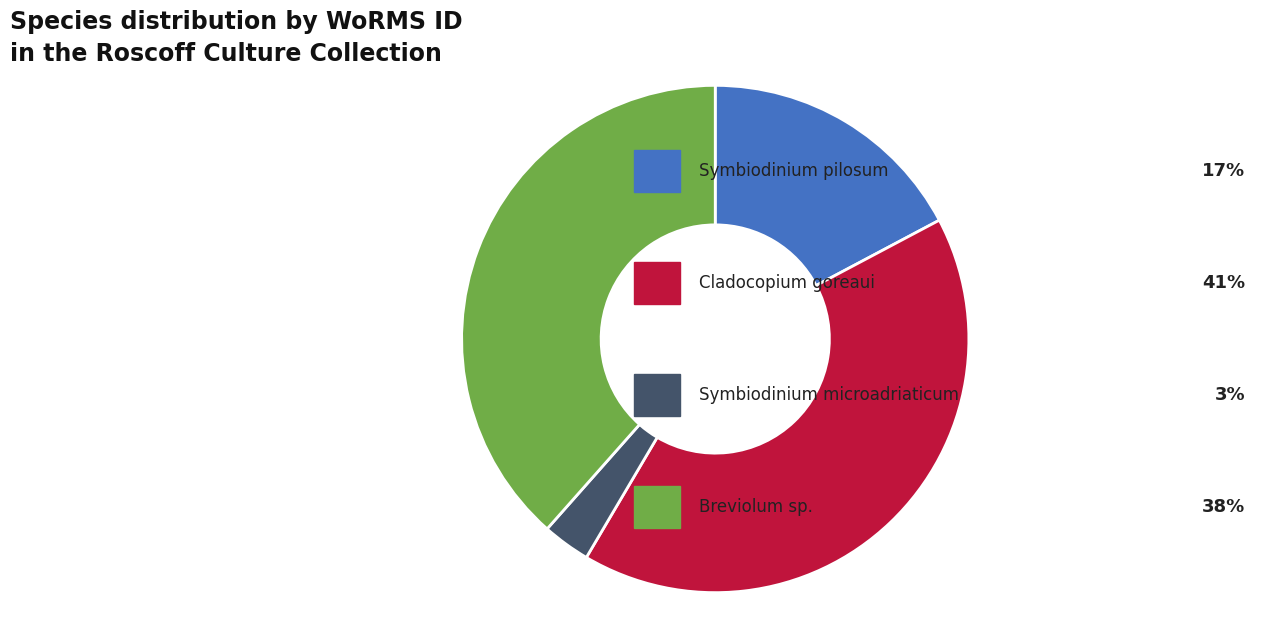

Is there any slice that represents more than half of the pie?

No